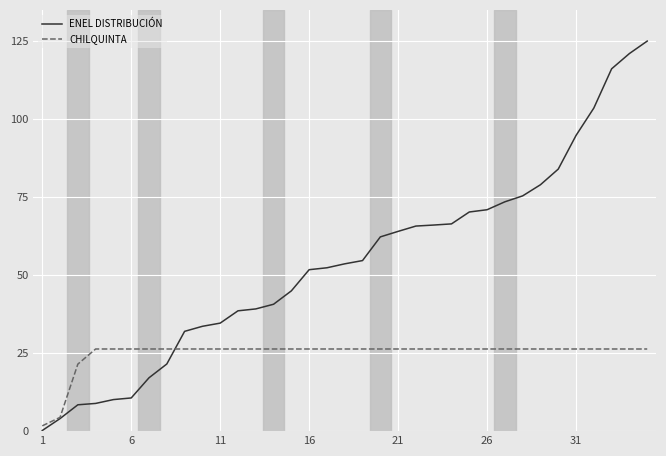

Rank the series by their average value, from highest to lowest.

ENEL DISTRIBUCIÓN, CHILQUINTA